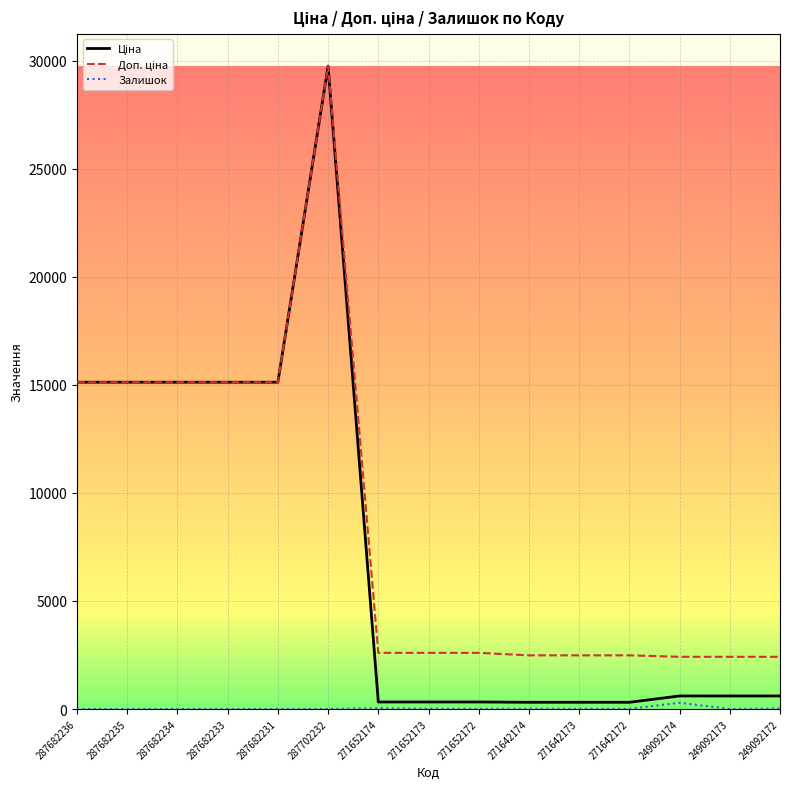

At which category is the sum across all series the highest?

287702232